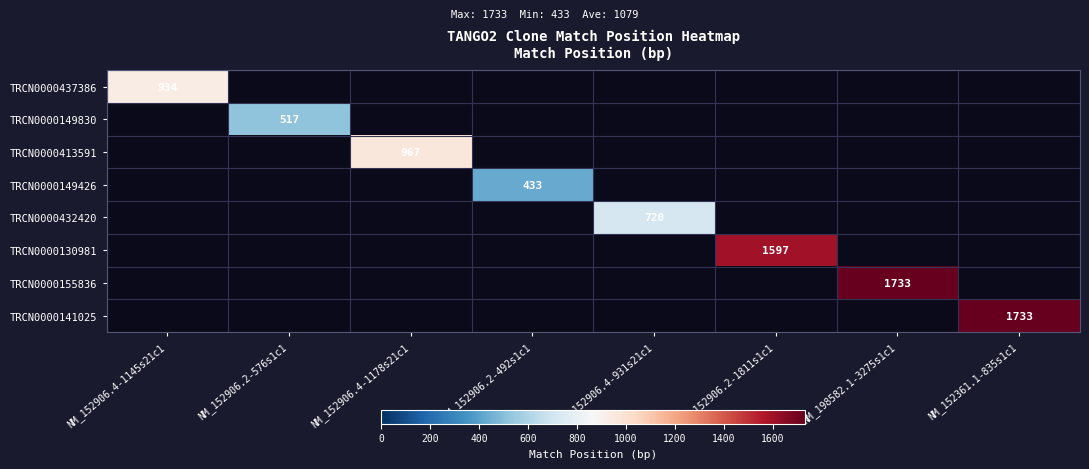

Is it true that TRCN0000155836 equals 2635 at NM_198582.1-3275s1c1?

False